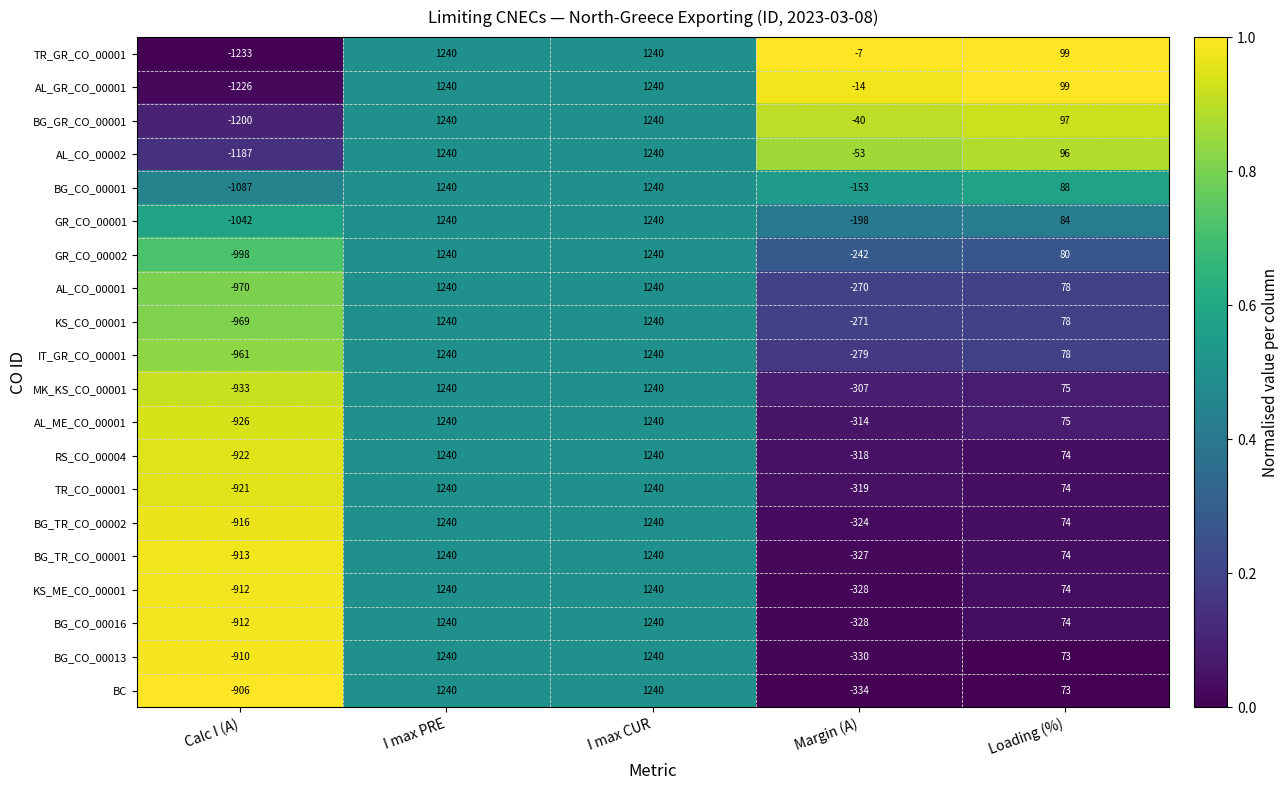

What is the approximate value of KS_CO_00001 at Loading (%), to the nearest 100?

100